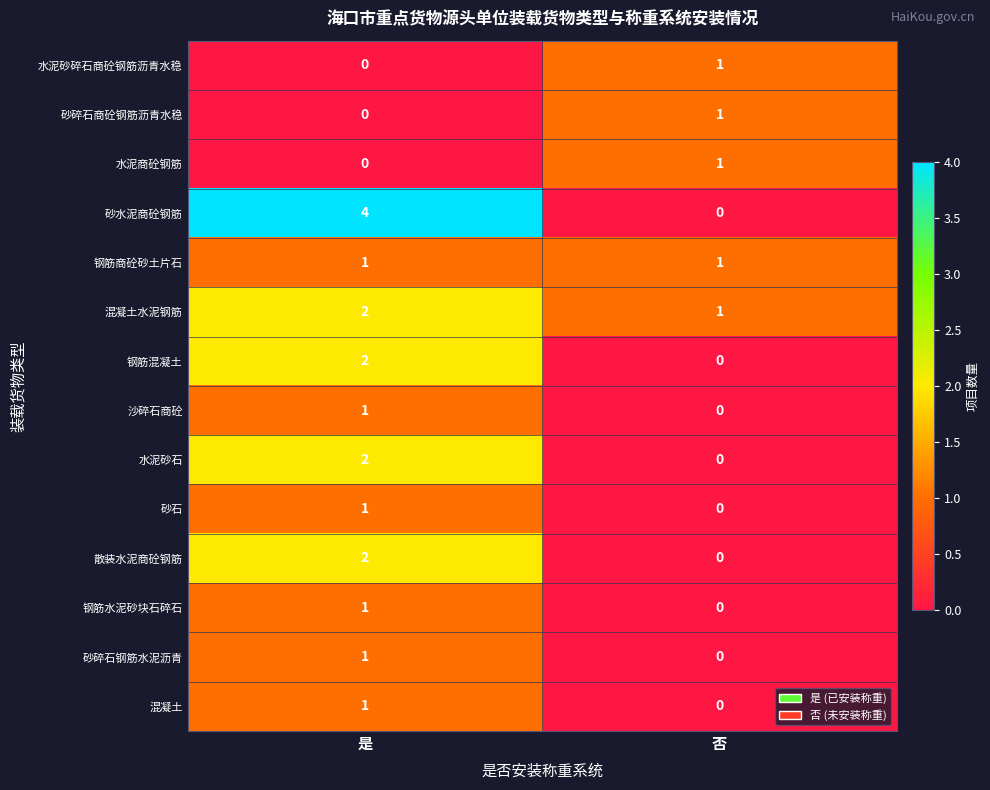

The 水泥砂石 series shows 1 at 否. True or false?

False